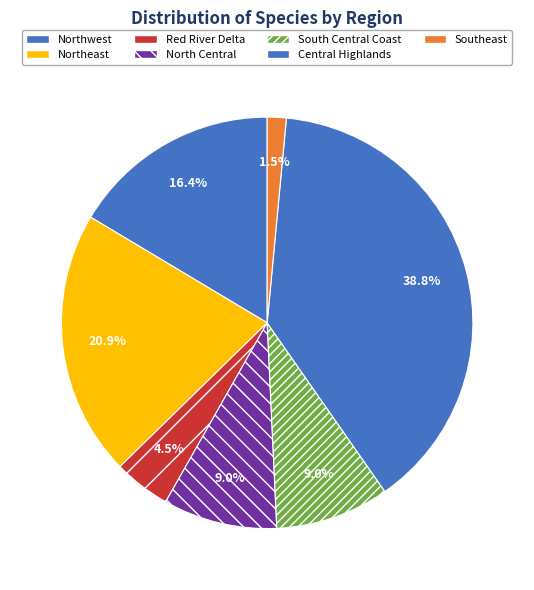

Between Red River Delta and South Central Coast, which is larger?

South Central Coast